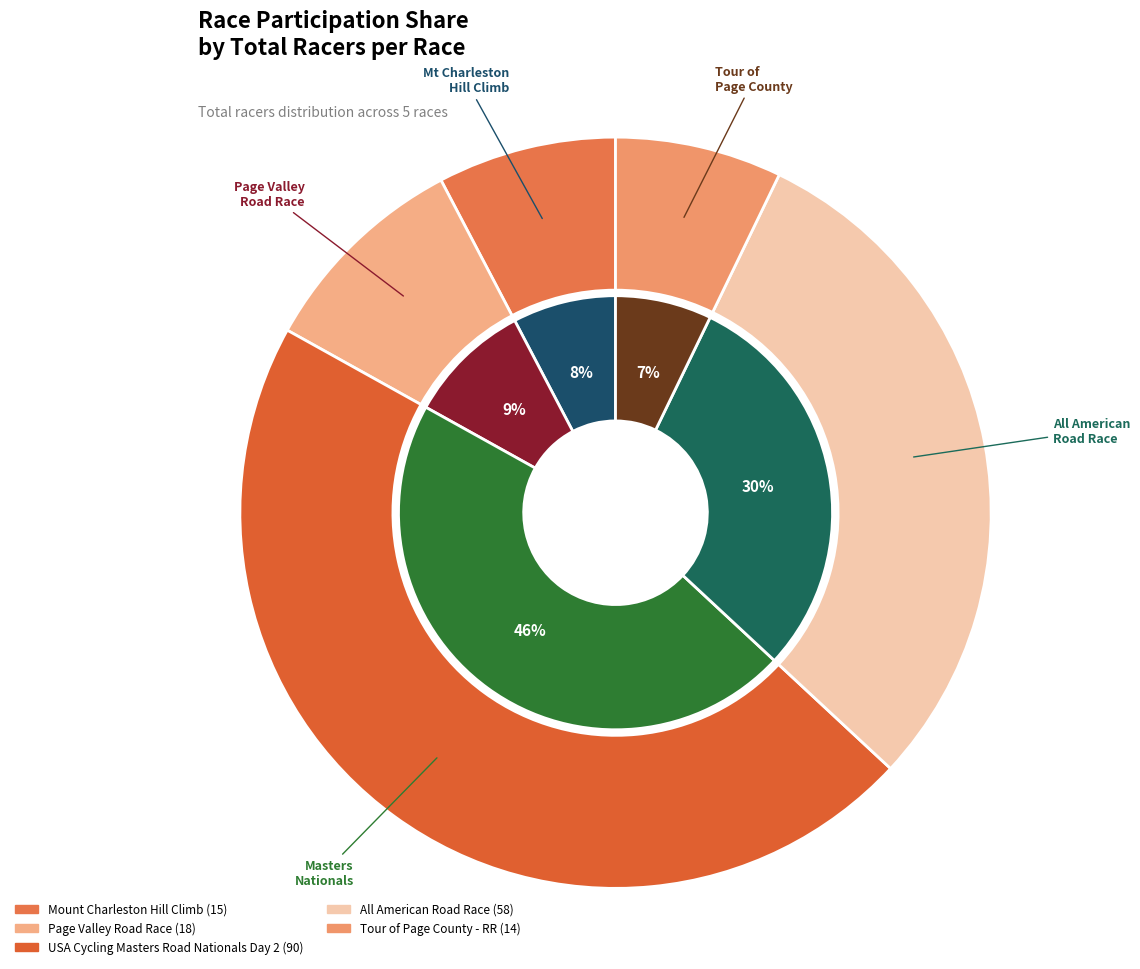

To the nearest percent, what percentage of the pie is All American Road Race?

30%